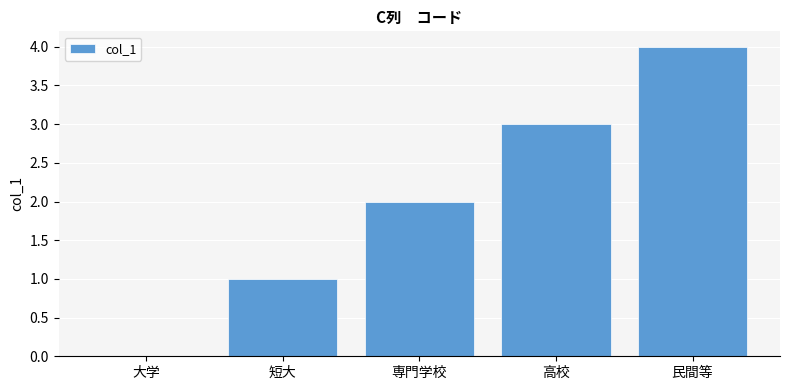

What is the change in value from 専門学校 to 高校?

+1